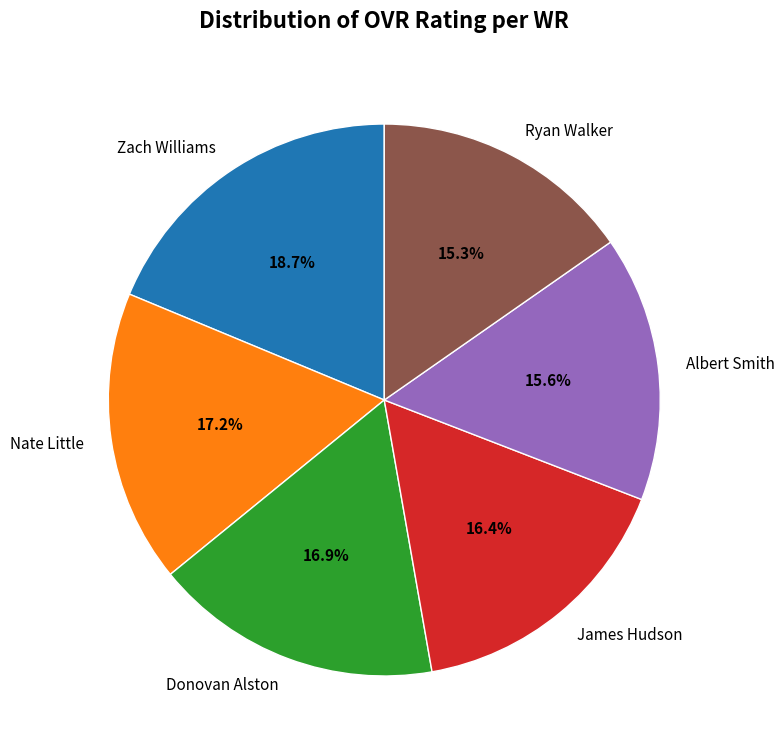

Is the sum of Nate Little and Albert Smith greater than half?

No